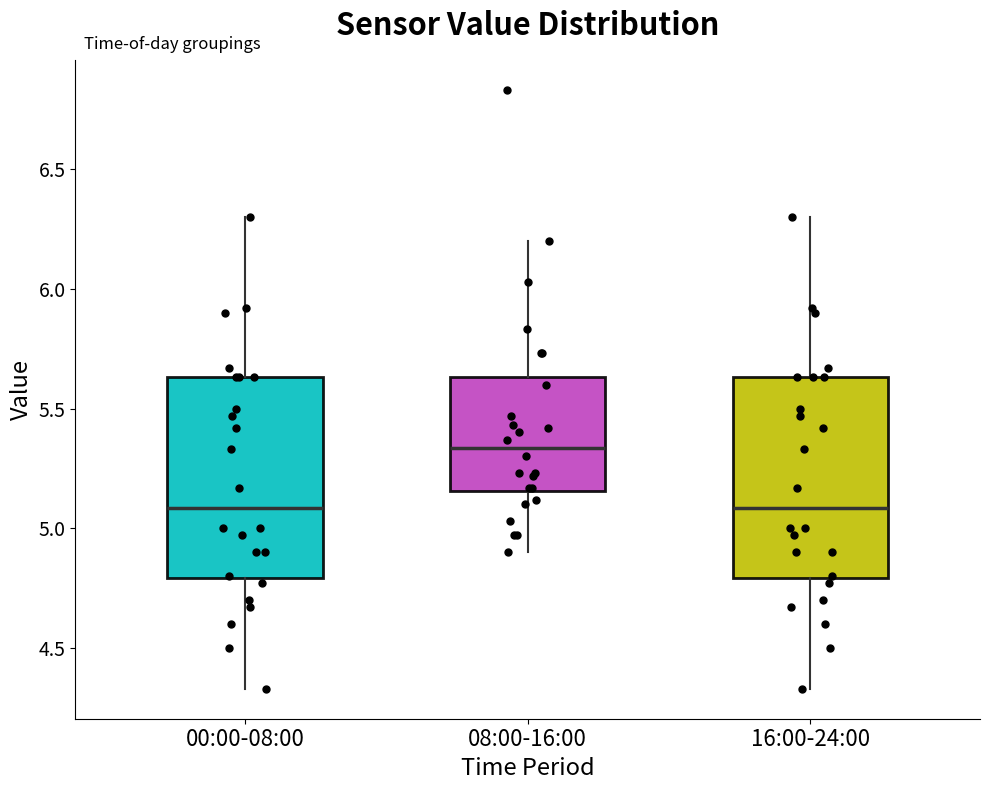

Reading left to right, transcribe this box plot: for each box, give where its median line is, the range the box spans, and where its two whiskers end, as read against the y-axis. The values are not printed on the chart, so give them approximately, as read against the axis.

00:00-08:00: median 5.10, box 4.80 to 5.65, whiskers 4.35 to 6.30
08:00-16:00: median 5.35, box 5.15 to 5.65, whiskers 4.90 to 6.20
16:00-24:00: median 5.10, box 4.80 to 5.65, whiskers 4.35 to 6.30